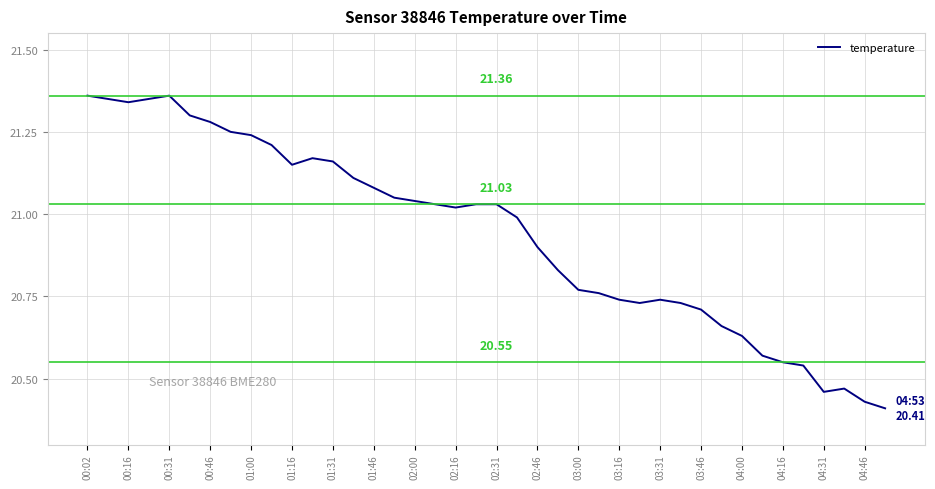

Does the chart have visible grid lines?

Yes